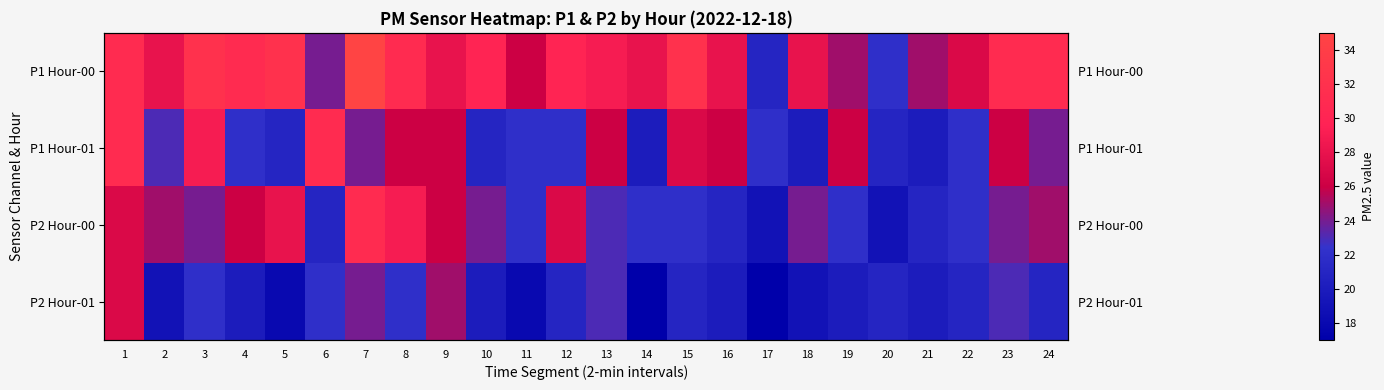

True or false: P2 Hour-00 has a value of 21 at 16.

True